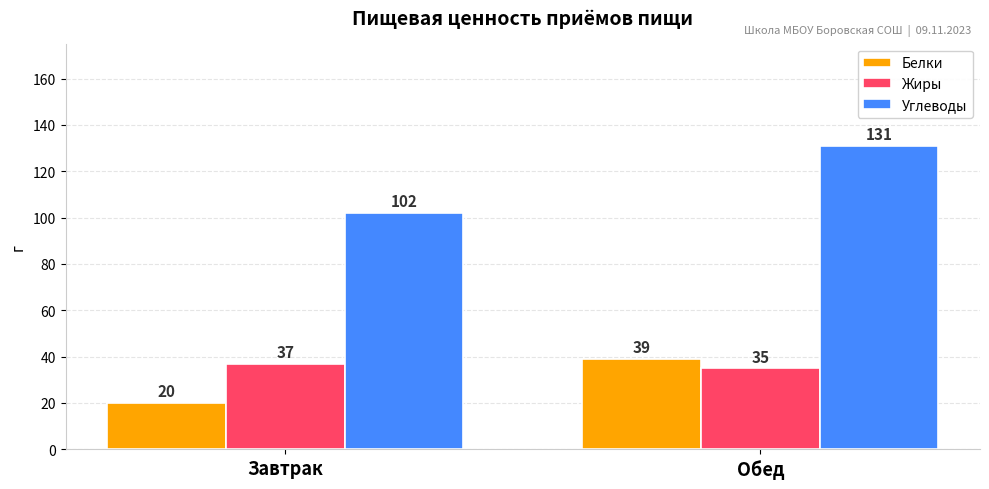

Which series has the largest range (max minus min)?

Углеводы